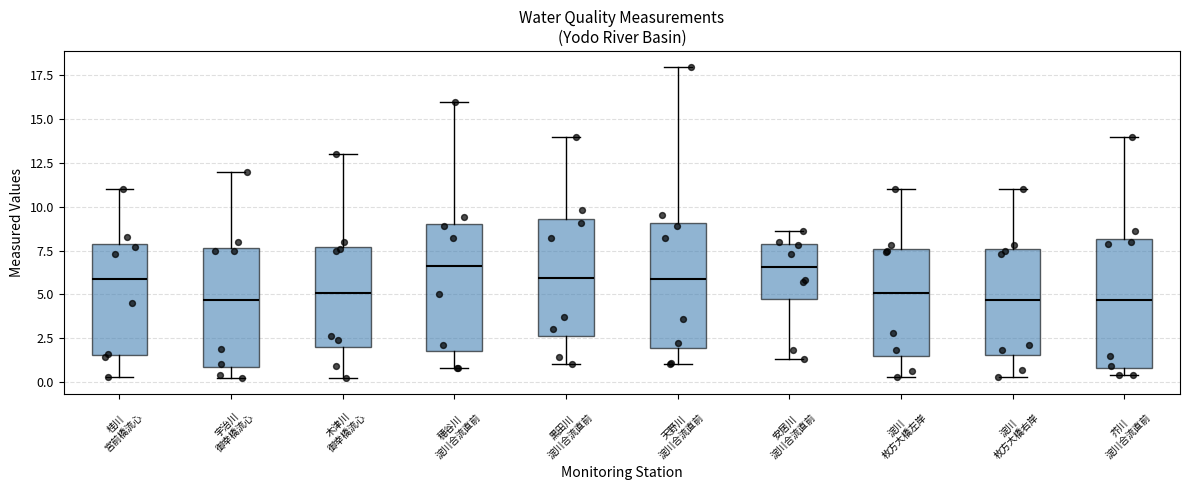

Where is the lower edge of the box for 天野川 淀川合流直前 on the y-axis? The values are not printed on the chart, so give them approximately, as read against the axis.

2.0